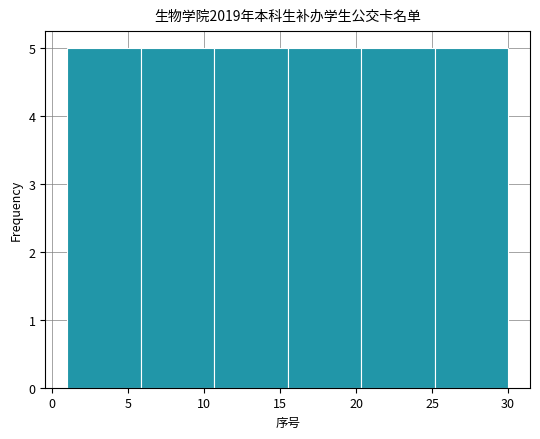

Reading left to right, list every bar in this chart as the range it spans on the x-axis followed by its height. Neither the bar edges nor the heights are printed on the chart, so give them approximately, as read against the axes.

1.0 to 6.0: 5
6.0 to 10.5: 5
10.5 to 15.5: 5
15.5 to 20.5: 5
20.5 to 25.0: 5
25.0 to 30.0: 5